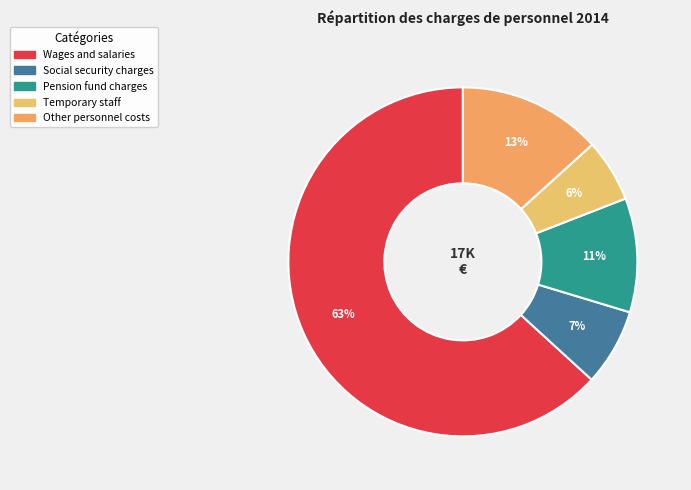

To the nearest percent, what is the combined percentage of Wages and salaries and Temporary staff?

69%